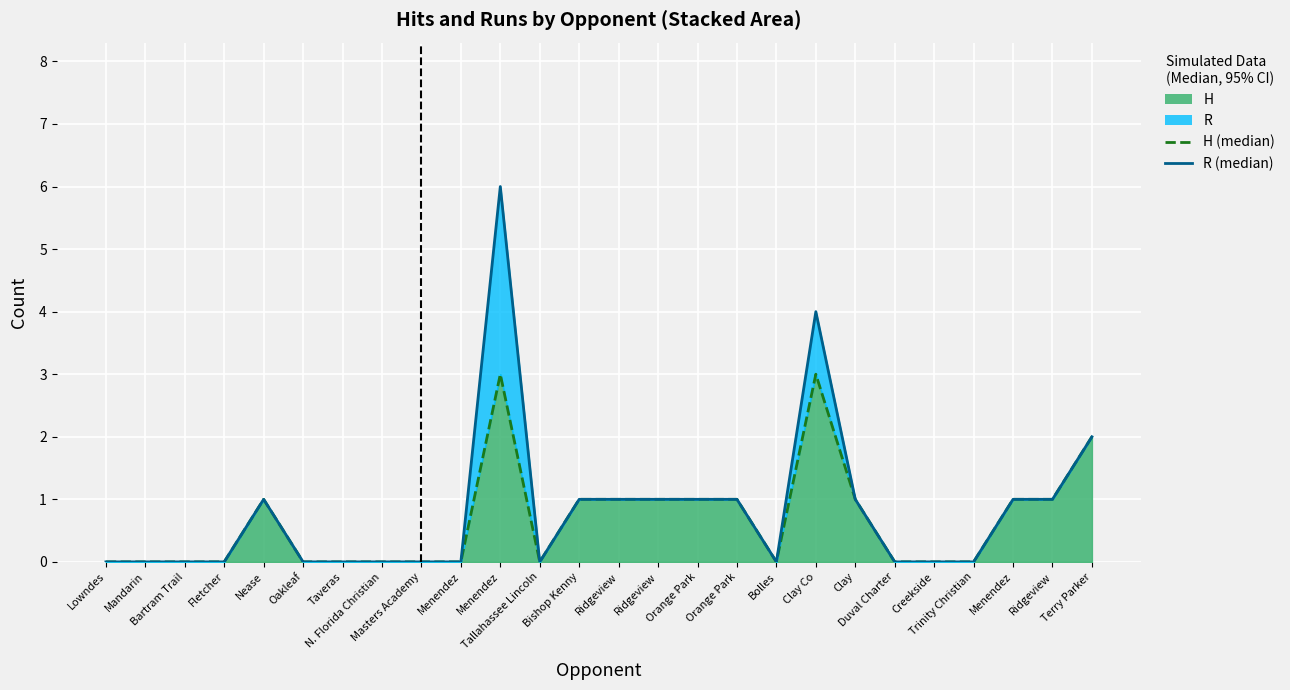

Reading left to right, list all the values displayed in this chart.

H (median): Lowndes=0	Mandarin=0	Bartram Trail=0	Fletcher=0	Nease=1	Oakleaf=0	Taveras=0	N. Florida Christian=0	Masters Academy=0	Menendez=0	Menendez=3	Tallahassee Lincoln=0	Bishop Kenny=1	Ridgeview=1	Ridgeview=1	Orange Park=1	Orange Park=1	Bolles=0	Clay Co=3	Clay=1	Duval Charter=0	Creekside=0	Trinity Christian=0	Menendez=1	Ridgeview=1	Terry Parker=2
R (median): Lowndes=0	Mandarin=0	Bartram Trail=0	Fletcher=0	Nease=1	Oakleaf=0	Taveras=0	N. Florida Christian=0	Masters Academy=0	Menendez=0	Menendez=6	Tallahassee Lincoln=0	Bishop Kenny=1	Ridgeview=1	Ridgeview=1	Orange Park=1	Orange Park=1	Bolles=0	Clay Co=4	Clay=1	Duval Charter=0	Creekside=0	Trinity Christian=0	Menendez=1	Ridgeview=1	Terry Parker=2